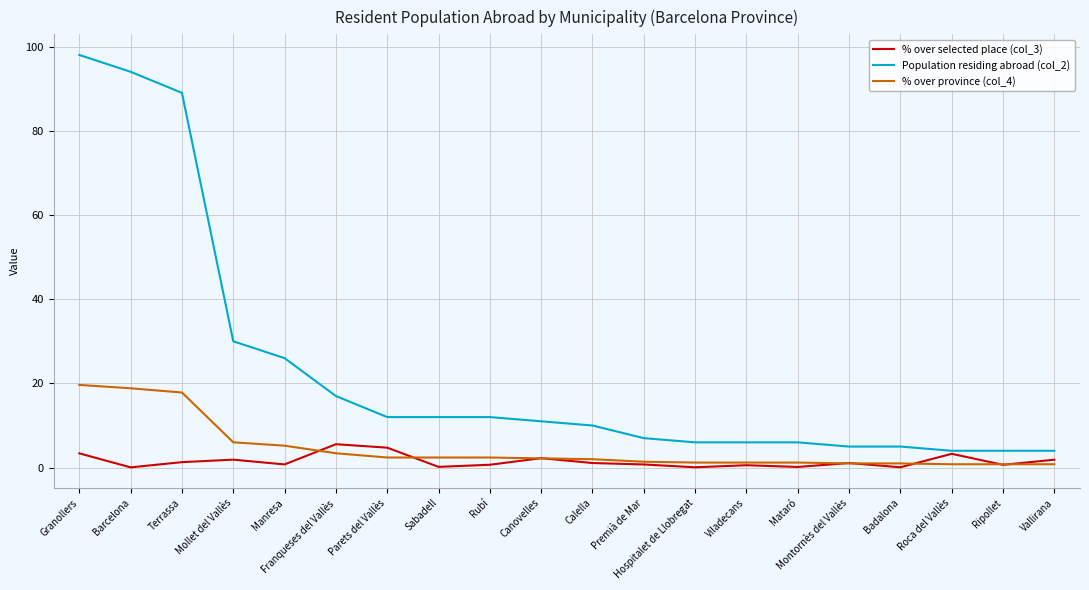

Which series changed the most between Manresa and Parets del Vallès?

Population residing abroad (col_2)